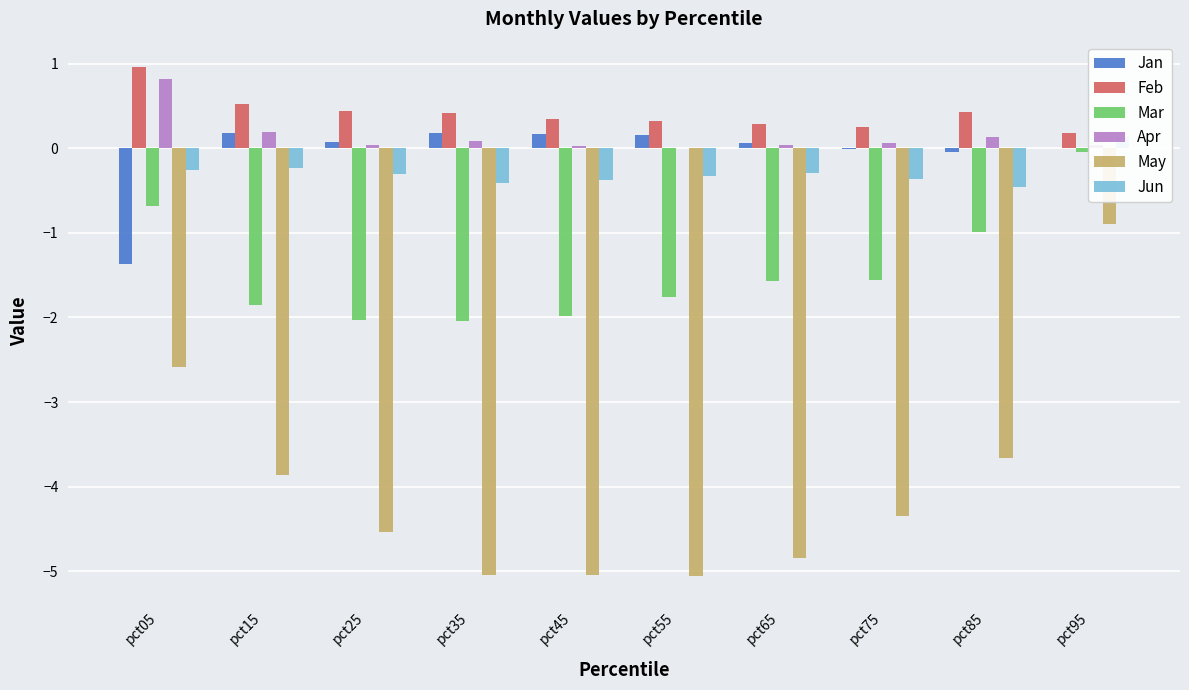

Reading left to right, extract all data points from this chart.

Jan: pct05=-1.4	pct15=0.2	pct25=0.1	pct35=0.2	pct45=0.2	pct55=0.2	pct65=0.1	pct75=-0.0	pct85=-0.0	pct95=0.0
Feb: pct05=1.0	pct15=0.5	pct25=0.4	pct35=0.4	pct45=0.4	pct55=0.3	pct65=0.3	pct75=0.3	pct85=0.4	pct95=0.2
Mar: pct05=-0.7	pct15=-1.9	pct25=-2.0	pct35=-2.0	pct45=-2.0	pct55=-1.8	pct65=-1.6	pct75=-1.6	pct85=-1.0	pct95=-0.0
Apr: pct05=0.8	pct15=0.2	pct25=0.0	pct35=0.1	pct45=0.0	pct55=0.0	pct65=0.0	pct75=0.1	pct85=0.1	pct95=0.0
May: pct05=-2.6	pct15=-3.9	pct25=-4.5	pct35=-5.0	pct45=-5.0	pct55=-5.1	pct65=-4.8	pct75=-4.4	pct85=-3.7	pct95=-0.9
Jun: pct05=-0.3	pct15=-0.2	pct25=-0.3	pct35=-0.4	pct45=-0.4	pct55=-0.3	pct65=-0.3	pct75=-0.4	pct85=-0.5	pct95=0.1